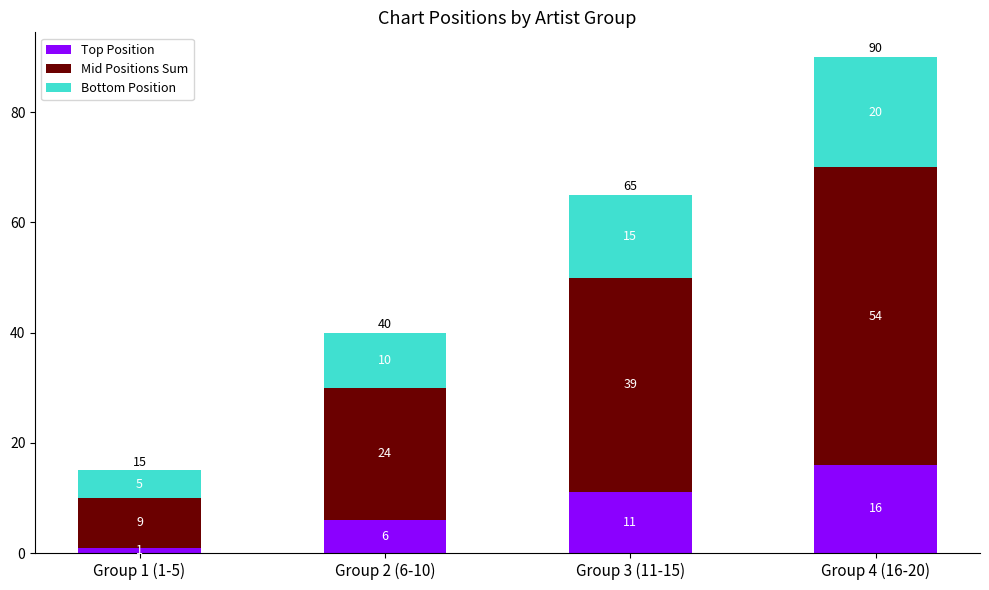

At which category is the sum across all series the highest?

Group 4 (16-20)